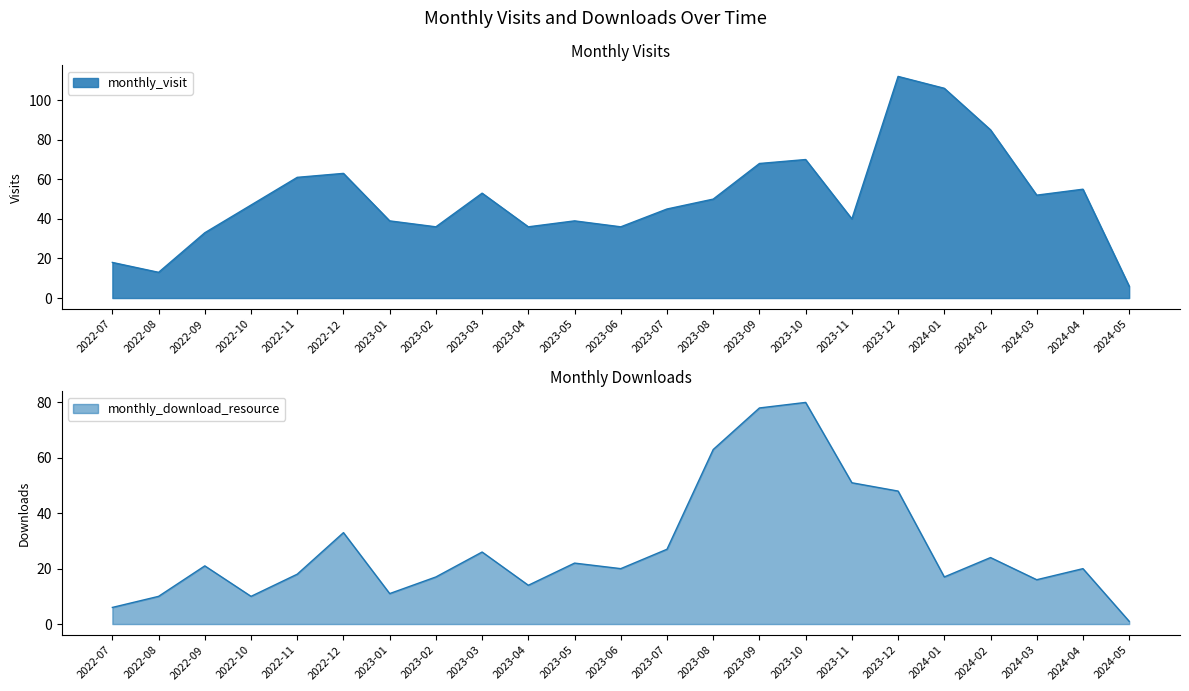

After their last crossing, which series has the higher values: monthly_visit or monthly_download_resource?

monthly_visit